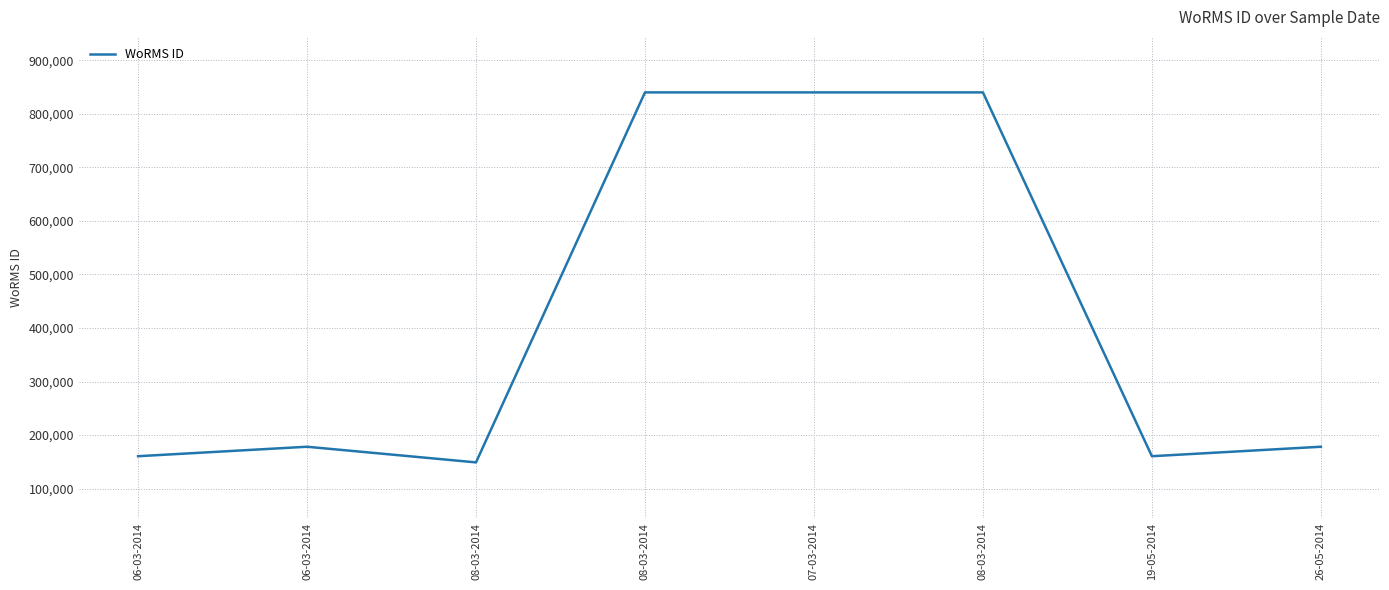

What is the label of the 3rd point from the right?

08-03-2014